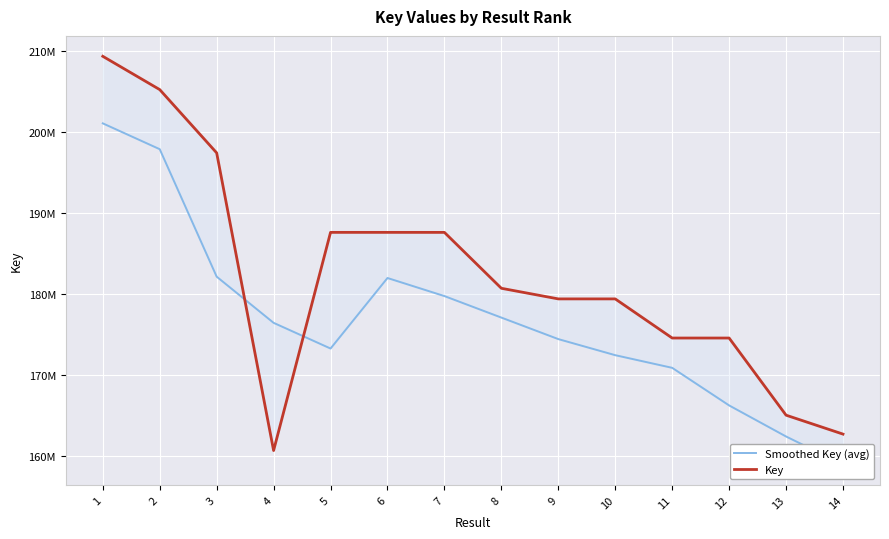

What is the highest value of the Smoothed Key (avg) series?

201028454